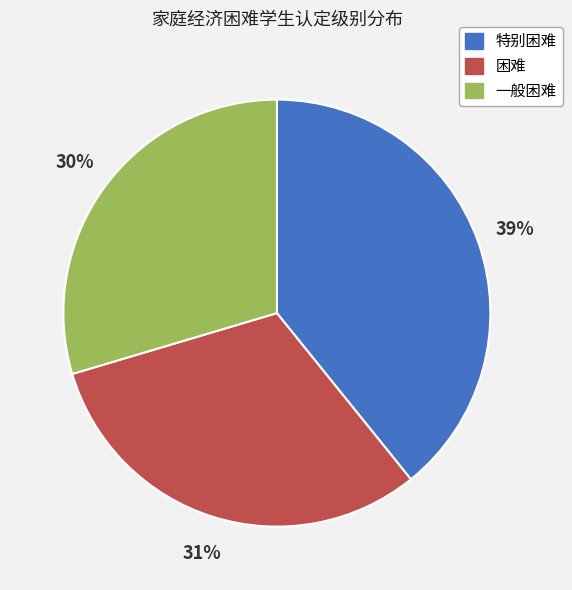

Rank the categories by value from highest to lowest.

特别困难, 困难, 一般困难